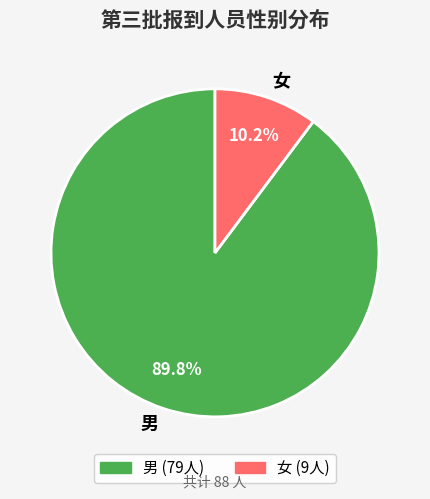

Rank the categories by value from lowest to highest.

女, 男